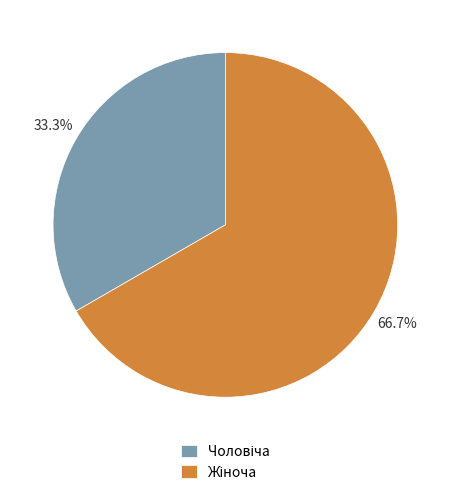

Does any single category account for the majority?

Yes